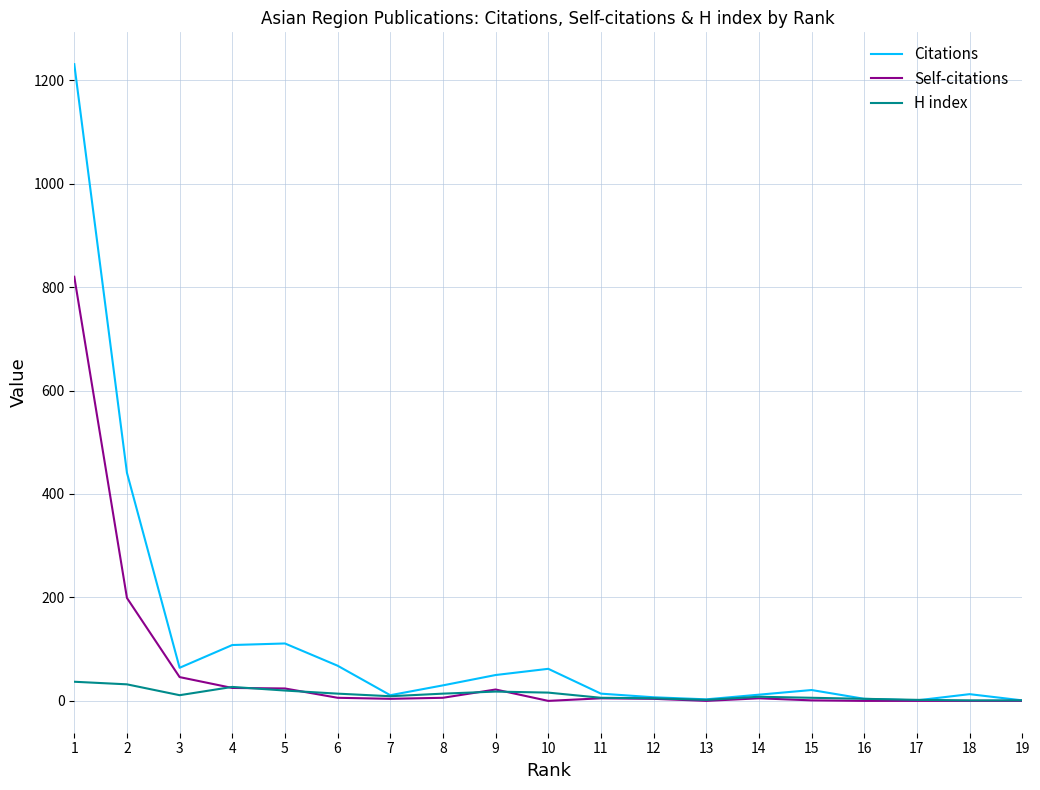

Which series changed the most between 1 and 14?

Citations